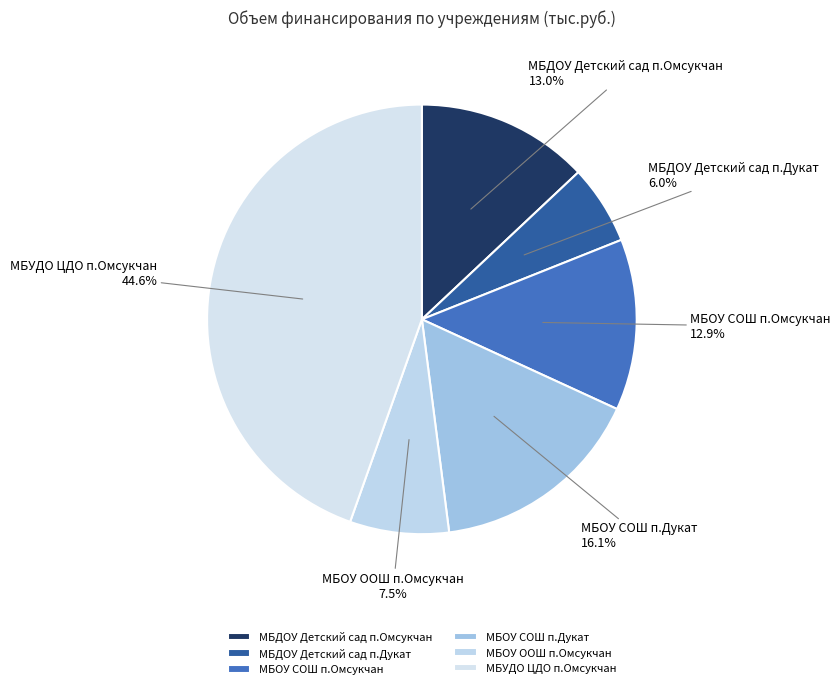

To the nearest percent, what is the difference between the МБОУ СОШ п.Дукат and МБОУ ООШ п.Омсукчан slice percentages?

9%